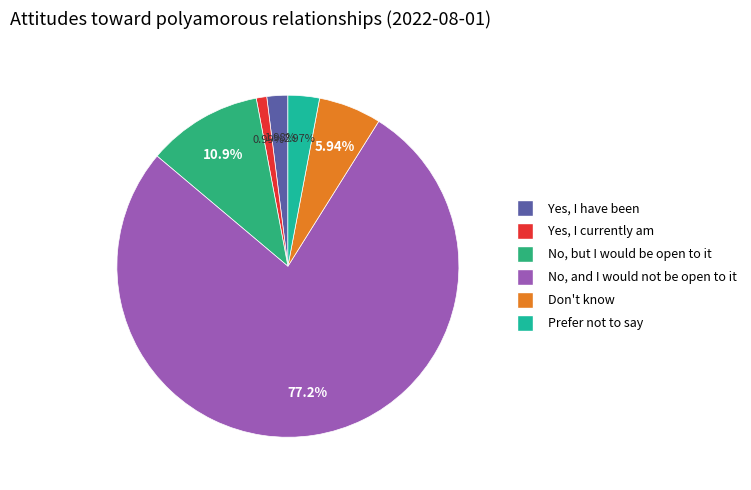

What is the largest slice in the pie chart?

No, and I would not be open to it